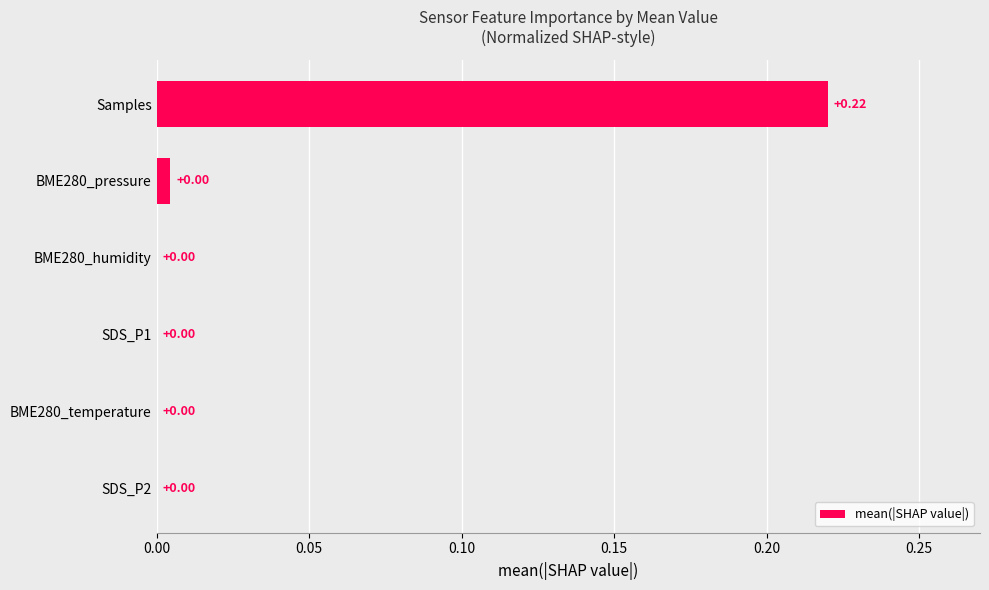

Which label corresponds to the largest value in the chart?

Samples